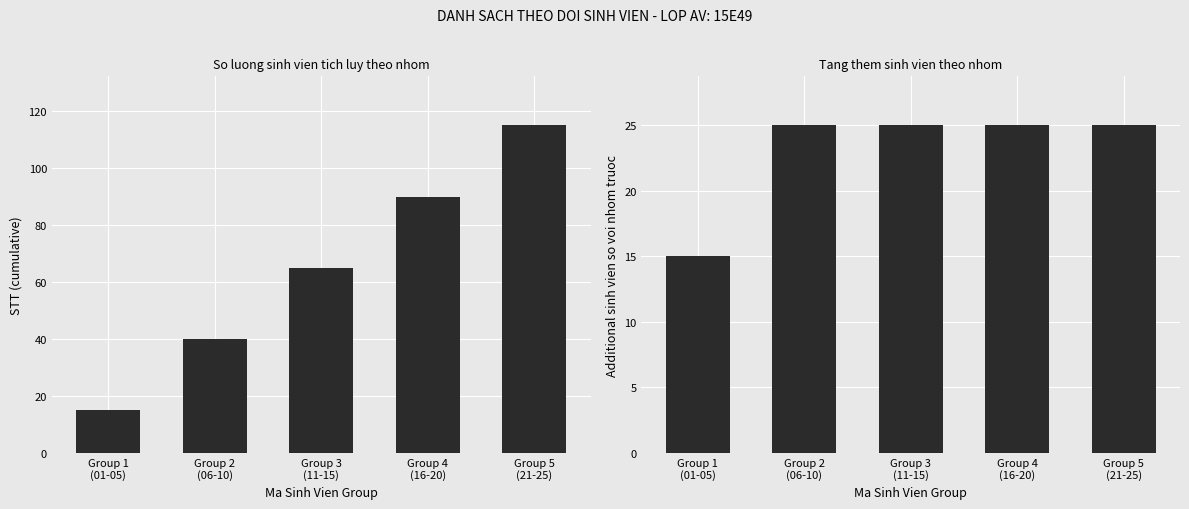

Reading left to right, extract all data points from this chart.

Student Count: Group 1
(01-05)=15	Group 2
(06-10)=40	Group 3
(11-15)=65	Group 4
(16-20)=90	Group 5
(21-25)=115
Additional Count: Group 1
(01-05)=15	Group 2
(06-10)=25	Group 3
(11-15)=25	Group 4
(16-20)=25	Group 5
(21-25)=25